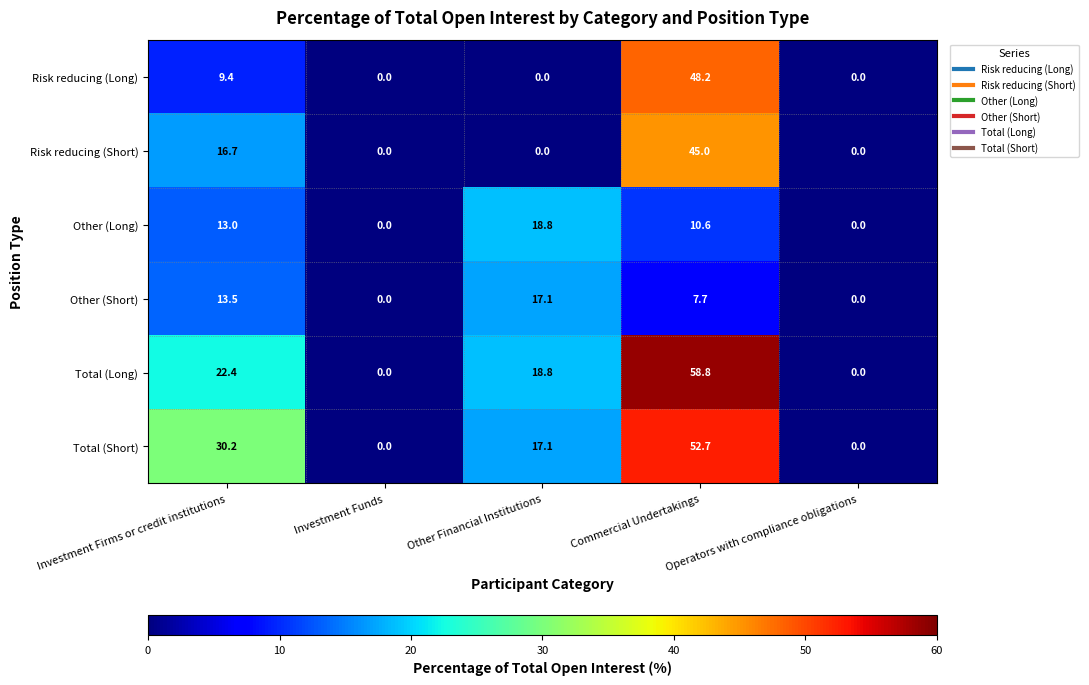

True or false: Risk reducing (Long) has a value of 9.4 at Investment Firms or credit institutions.

True